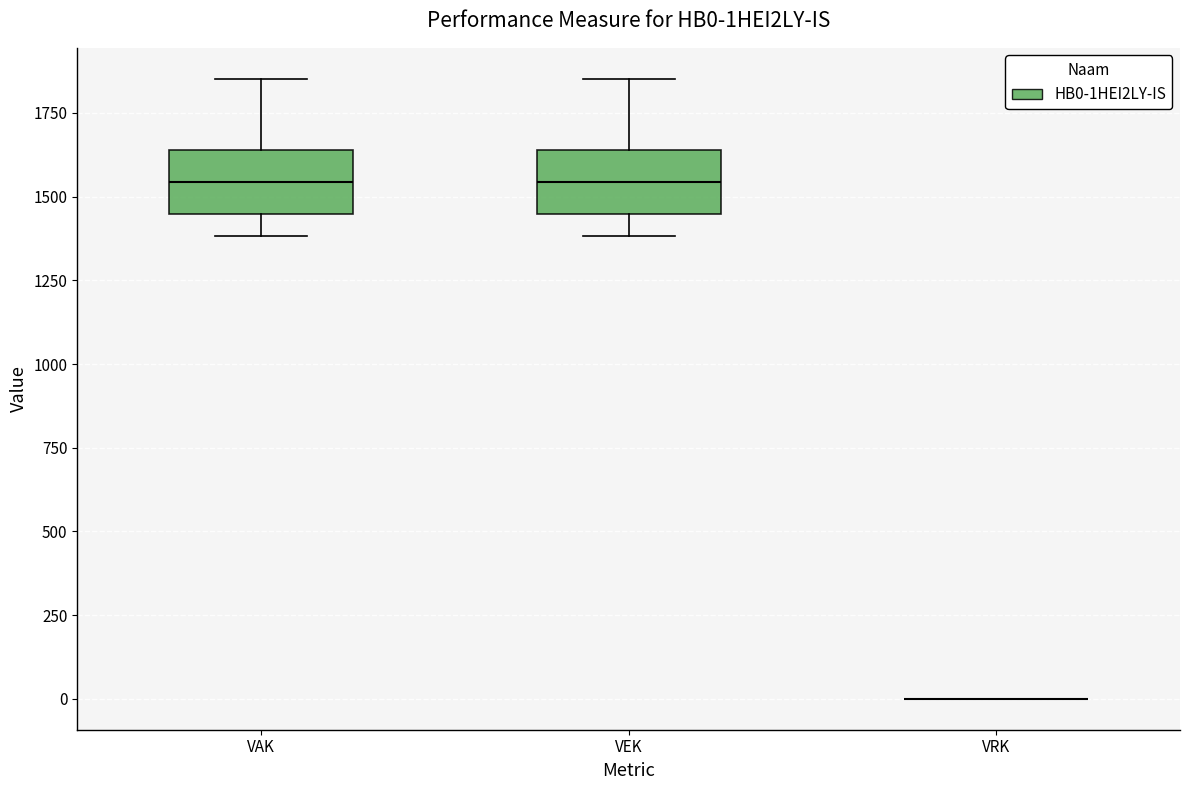

Reading left to right, read every box against the y-axis: the position of its median line, the range the box covers, and the ends of its whiskers. The values are not printed on the chart, so give them approximately, as read against the axis.

VAK: median 1550, box 1450 to 1650, whiskers 1400 to 1850
VEK: median 1550, box 1450 to 1650, whiskers 1400 to 1850
VRK: box collapsed to a line at 0, whiskers 0 to 0